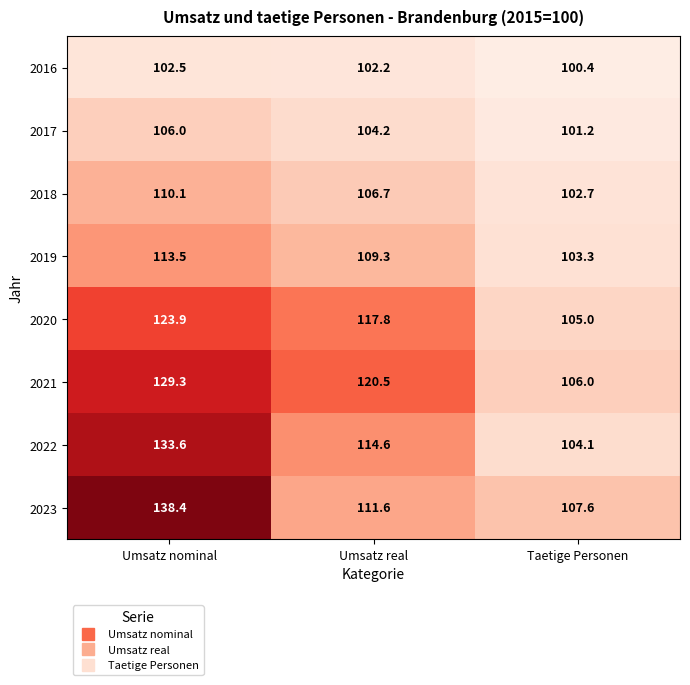

At Umsatz nominal, list the series in order from largest to smallest.

2023, 2022, 2021, 2020, 2019, 2018, 2017, 2016